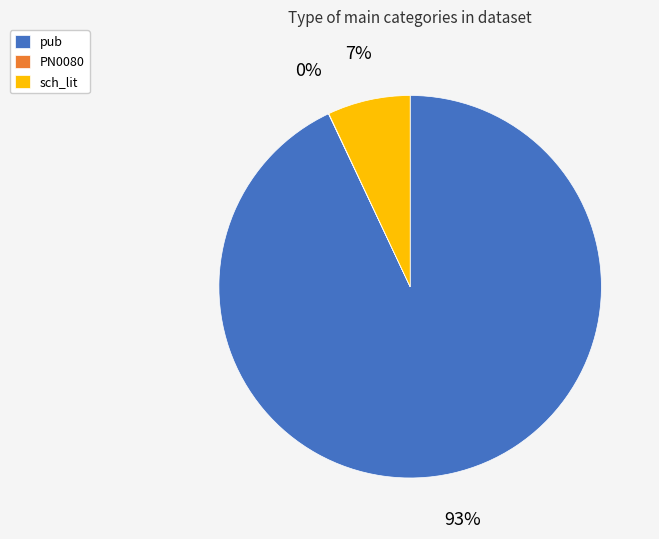

To the nearest percent, what is the difference between the pub and sch_lit slice percentages?

86%